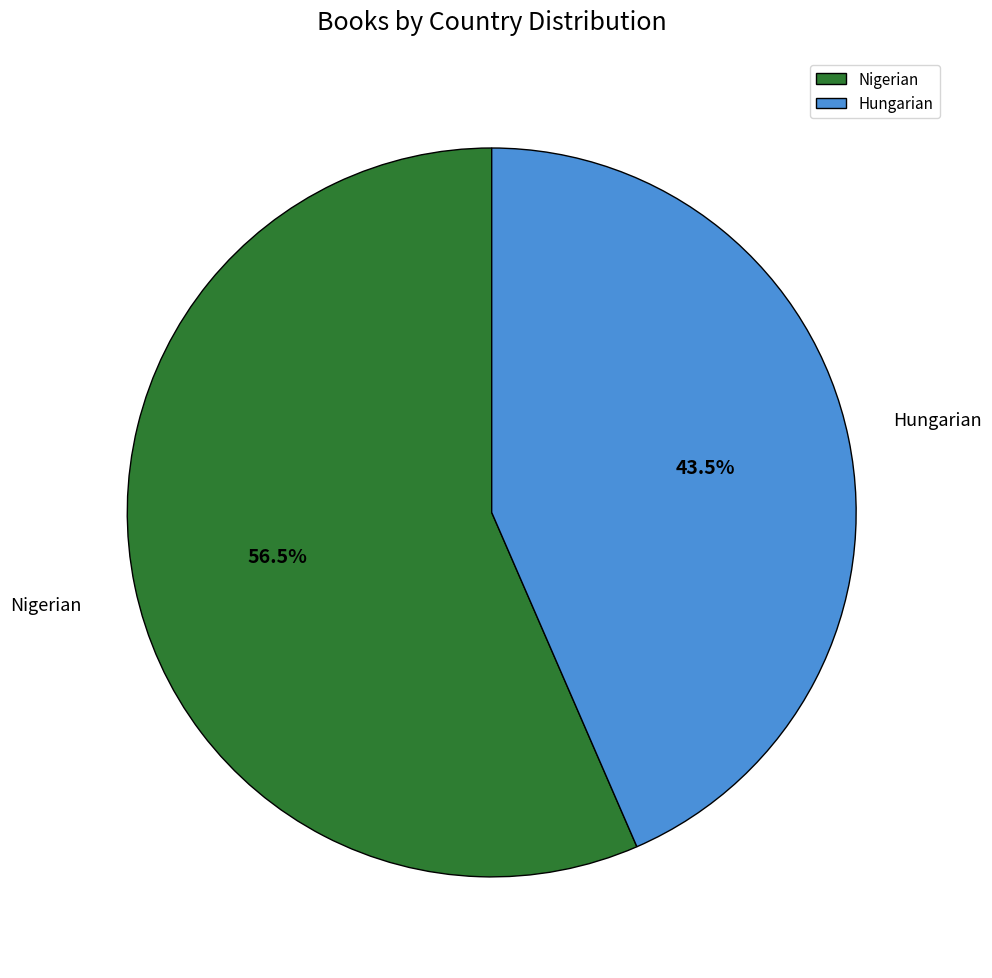

What is the total percentage of Hungarian and Nigerian?

100.0%